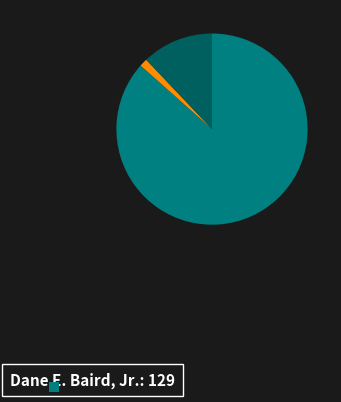

Does any single category account for the majority?

Yes